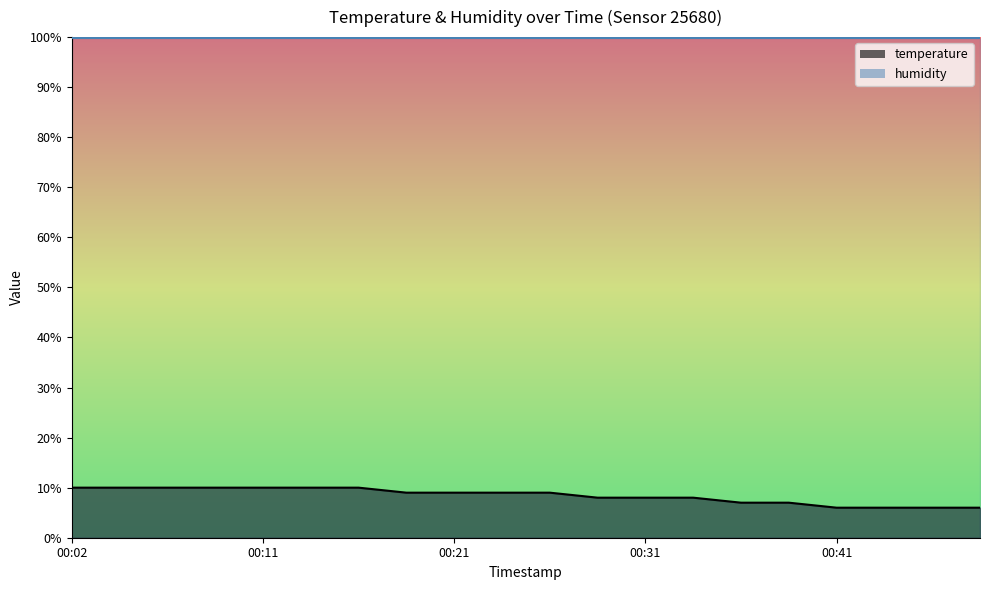

Reading left to right, what are all the values shown in this chart?

10.0	10.0	10.0	10.0	10.0	10.0	10.0	9.0	9.0	9.0	9.0	8.0	8.0	8.0	7.0	7.0	6.0	6.0	6.0	6.0